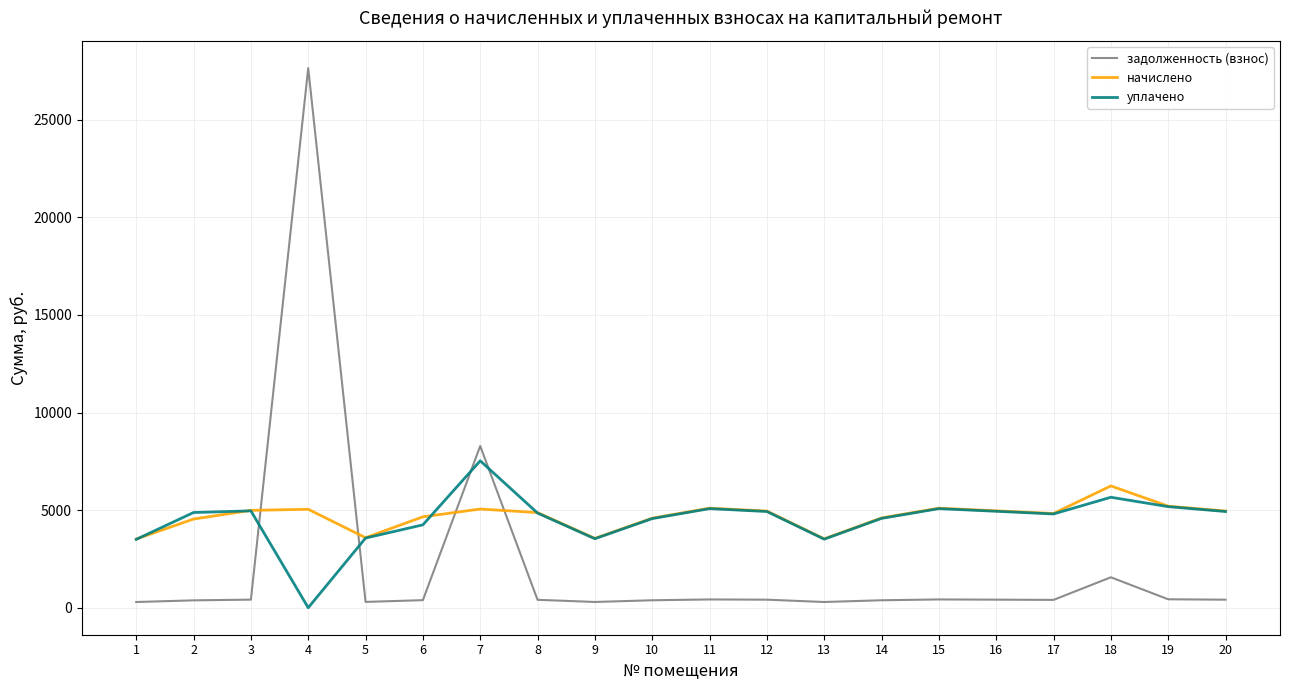

How many times do уплачено and задолженность (взнос) cross each other?

4